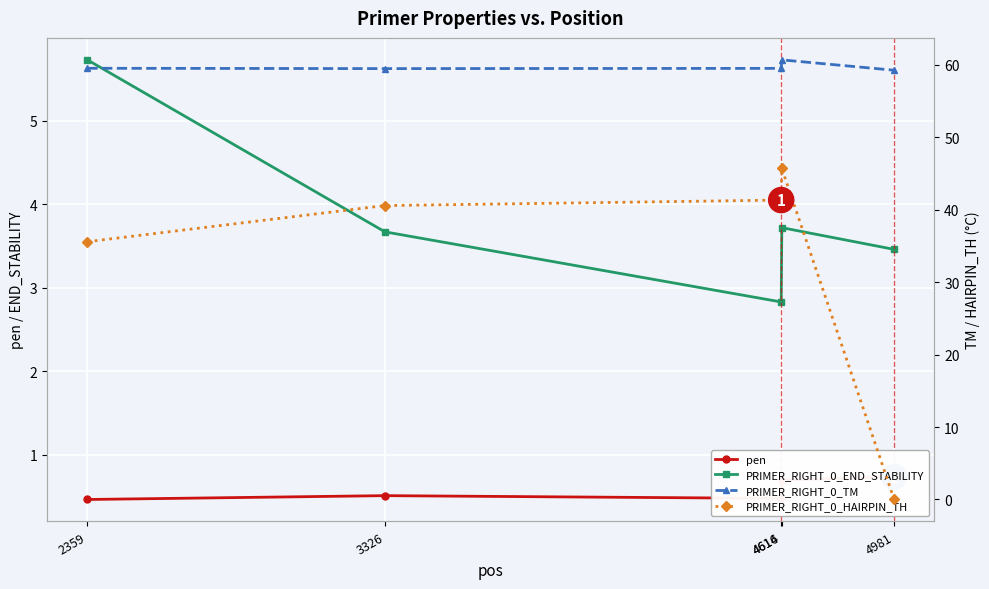

True or false: PRIMER_RIGHT_0_END_STABILITY and pen intersect in this chart.

False